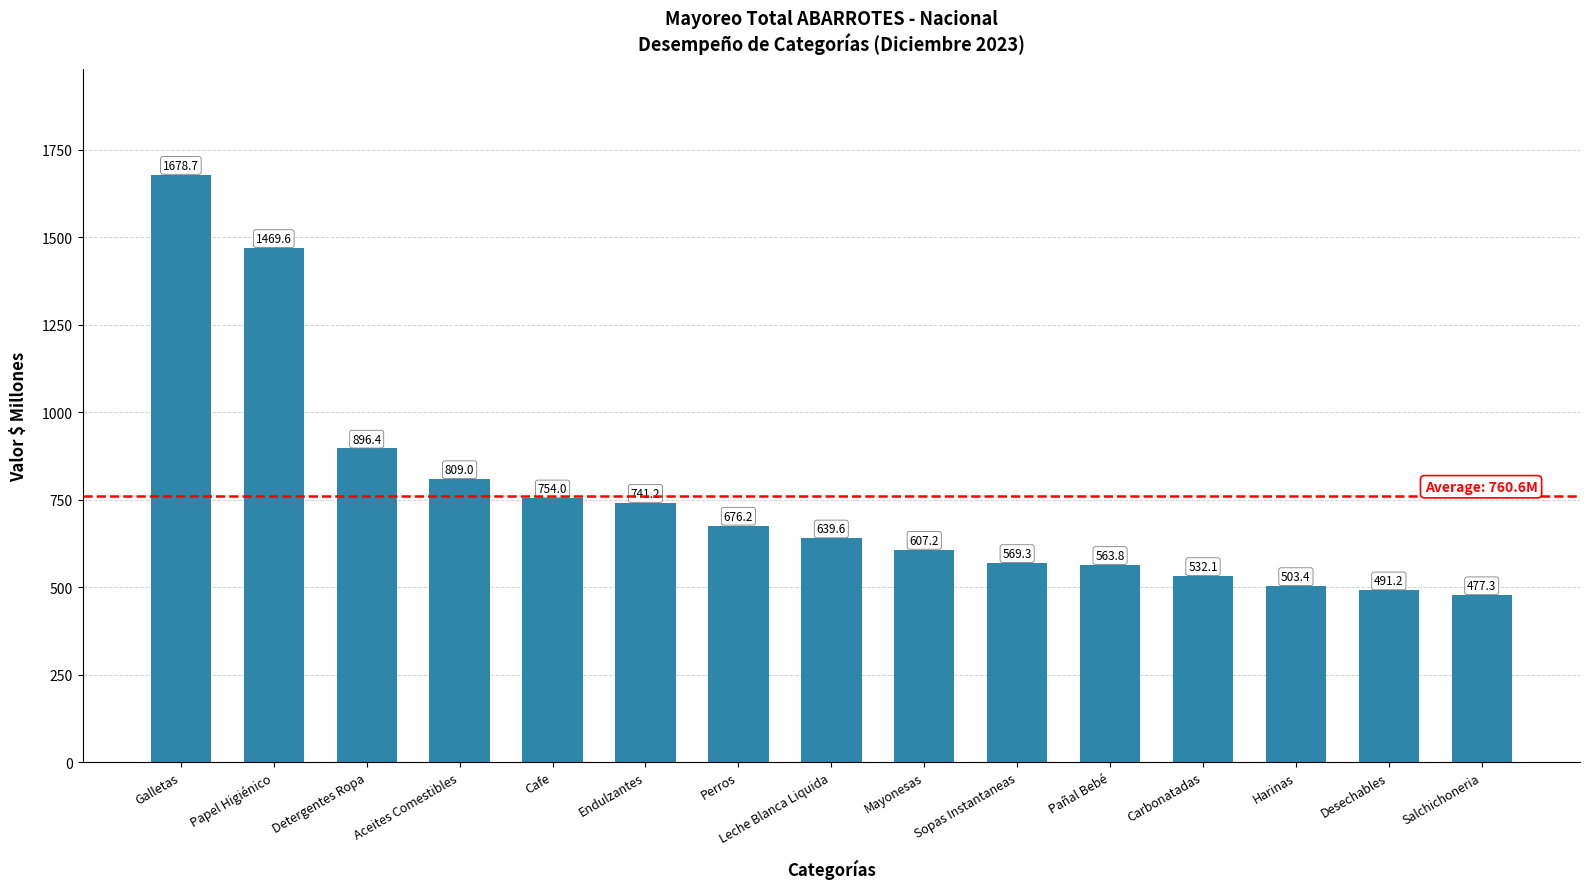

Rank the categories by value from lowest to highest.

Salchichoneria, Desechables, Harinas, Carbonatadas, Pañal Bebé, Sopas Instantaneas, Mayonesas, Leche Blanca Liquida, Perros, Endulzantes, Cafe, Aceites Comestibles, Detergentes Ropa, Papel Higiénico, Galletas